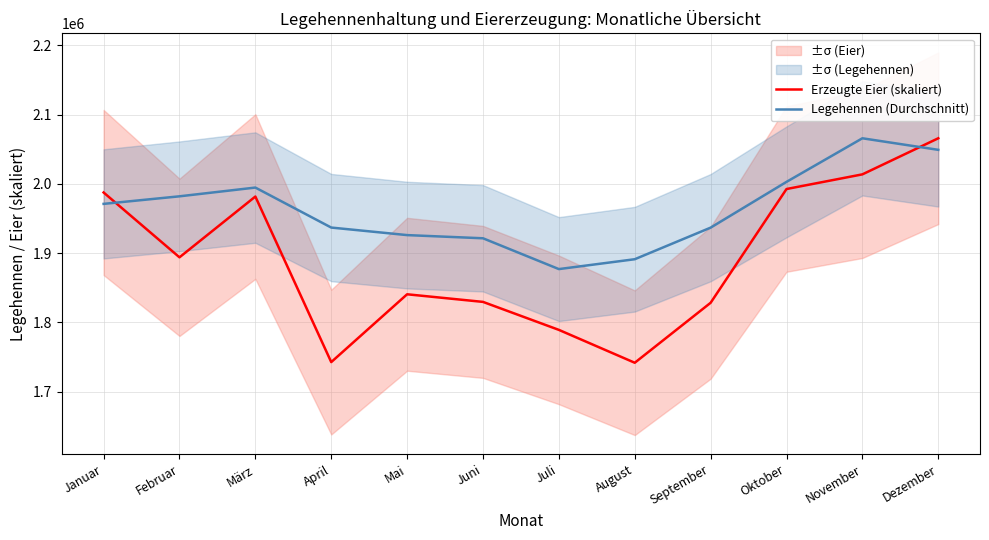

At Juli, list the series in order from largest to smallest.

Legehennen (Durchschnitt), Erzeugte Eier (skaliert)